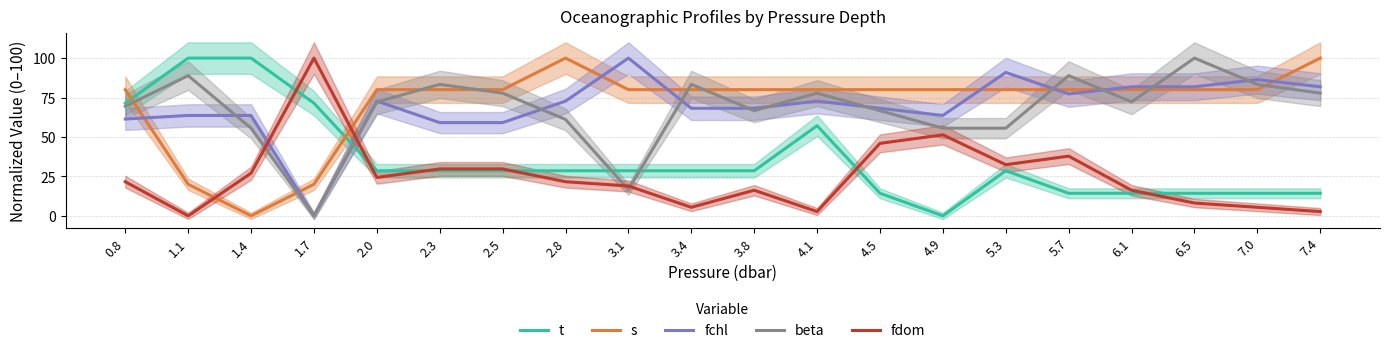

What is the label of the 19th point from the left?

7.0